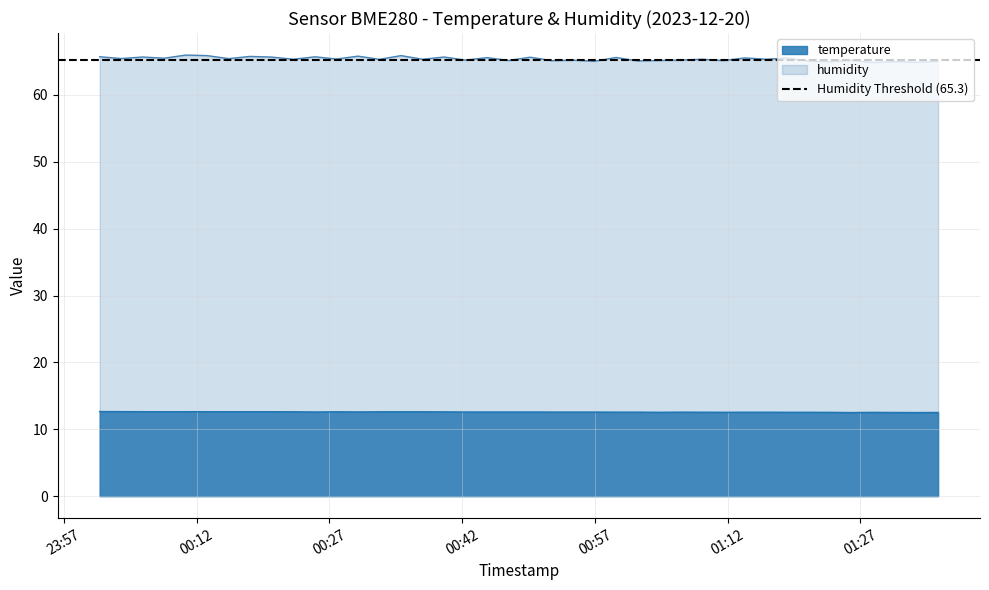

List the series in order of their peak value, lowest first.

temperature, humidity